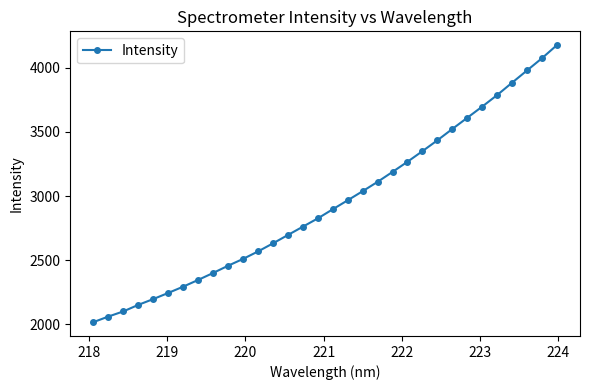

What is the sum of all values?

94233.7